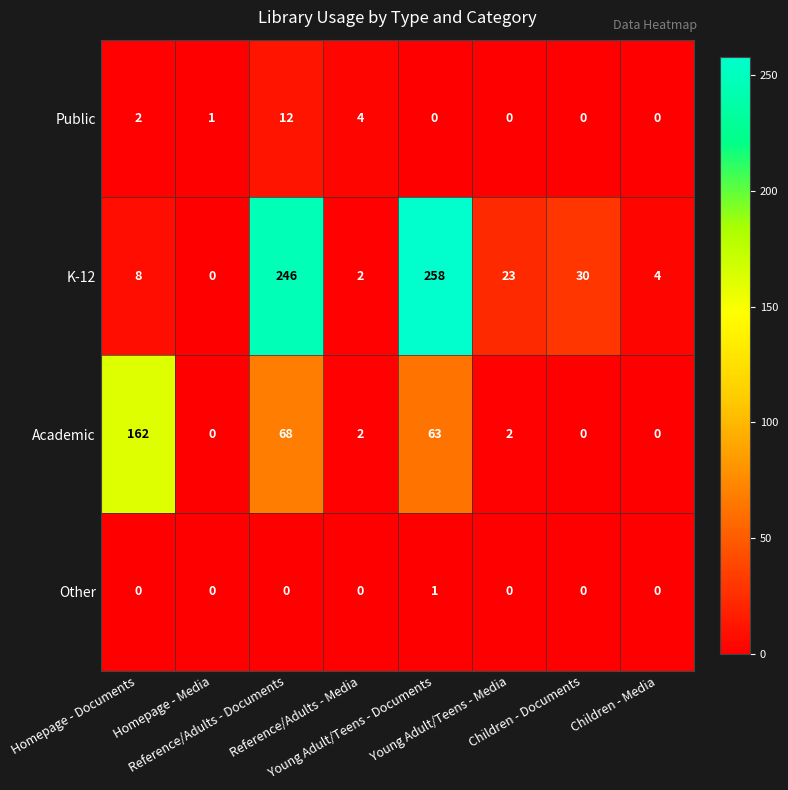

Which series has the largest total across all categories?

K-12